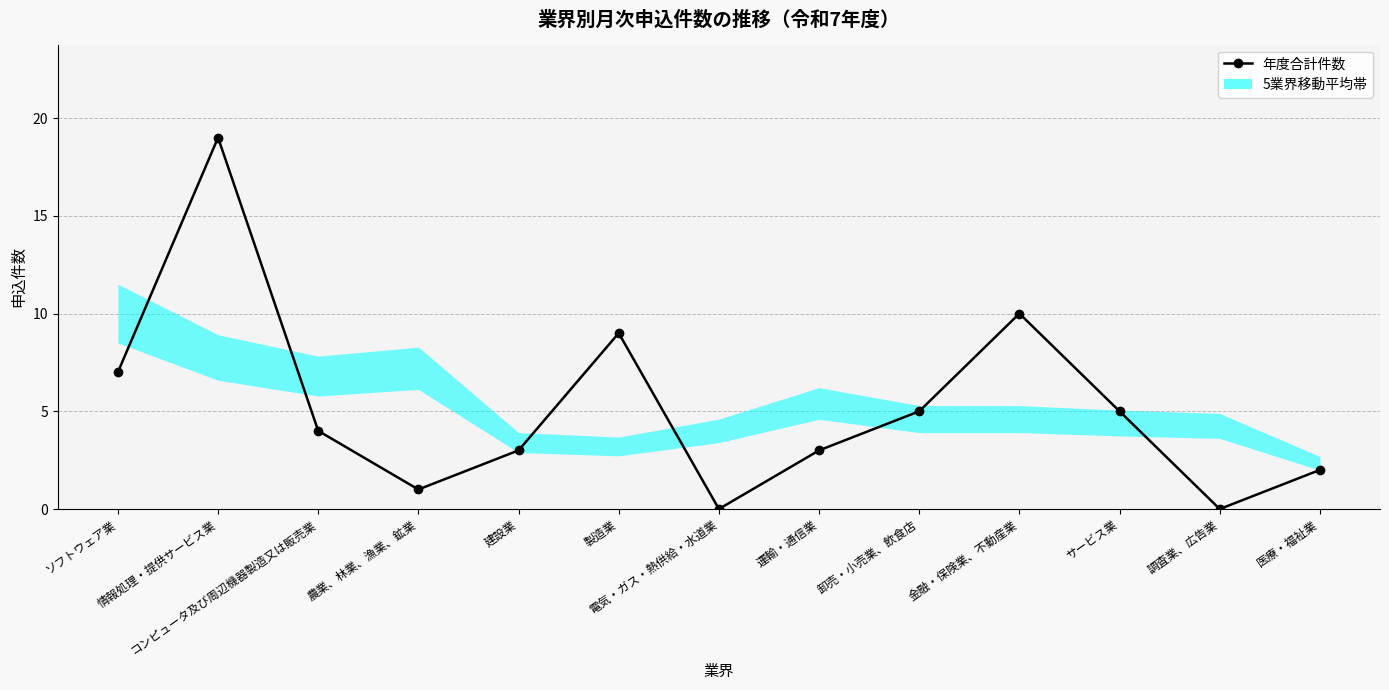

Reading left to right, transcribe all the data shown in this chart.

ソフトウェア業=7	情報処理・提供サービス業=19	コンピュータ及び周辺機器製造又は販売業=4	農業、林業、漁業、鉱業=1	建設業=3	製造業=9	電気・ガス・熱供給・水道業=0	運輸・通信業=3	卸売・小売業、飲食店=5	金融・保険業、不動産業=10	サービス業=5	調査業、広告業=0	医療・福祉業=2